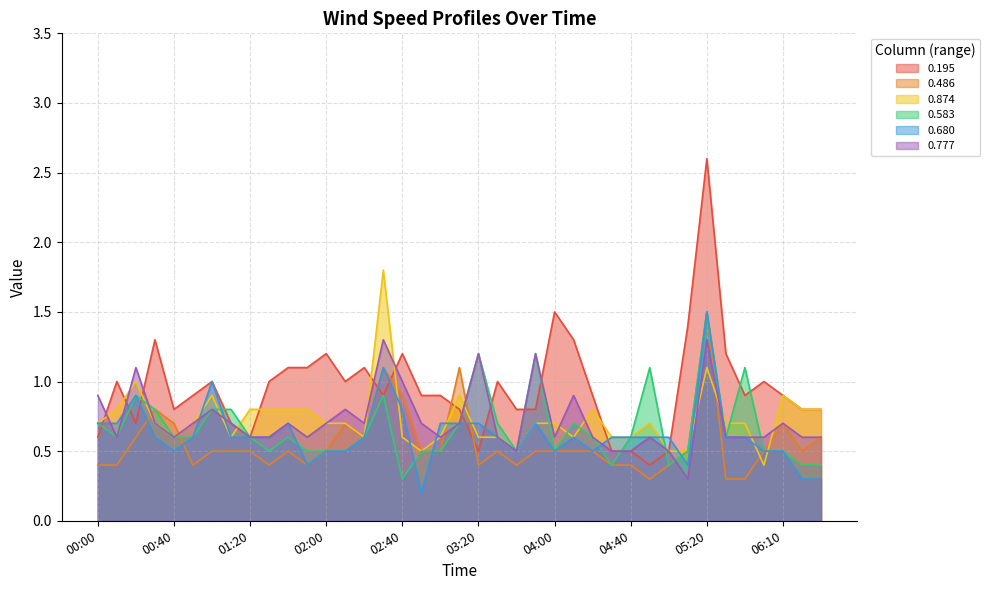

At which category is the sum across all series the highest?

05:20